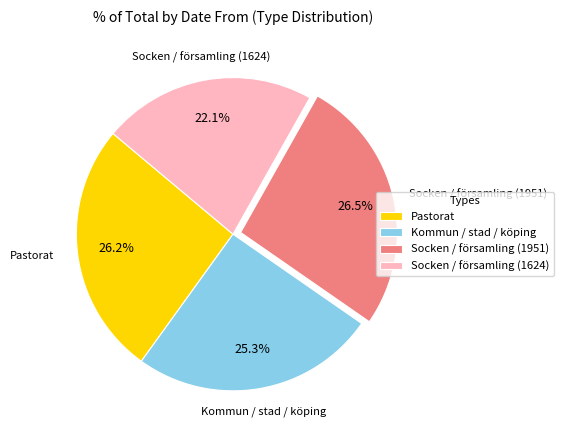

How many segments does this pie chart have?

4